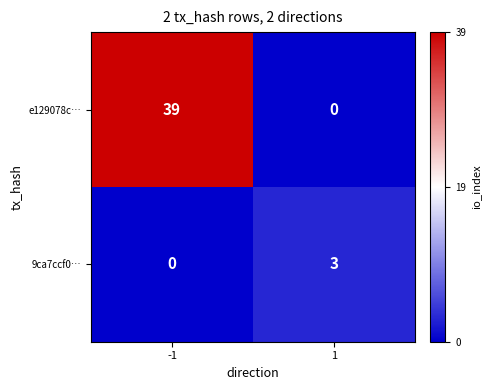

What is the spread (max minus min) of values at -1?

39